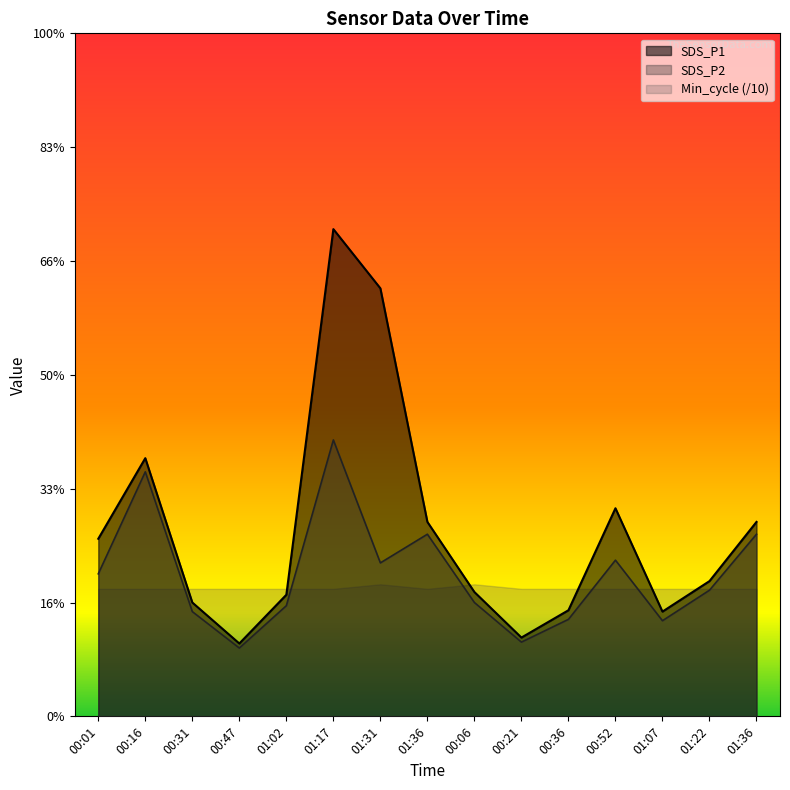

Does the chart display data point markers on the line(s)?

No